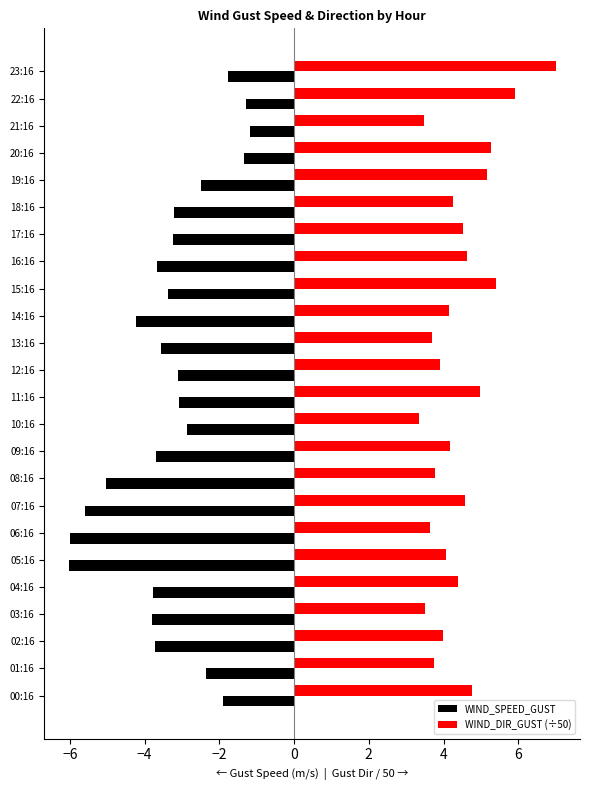

What is the highest value of the WIND_DIR_GUST (÷50) series?

7.0